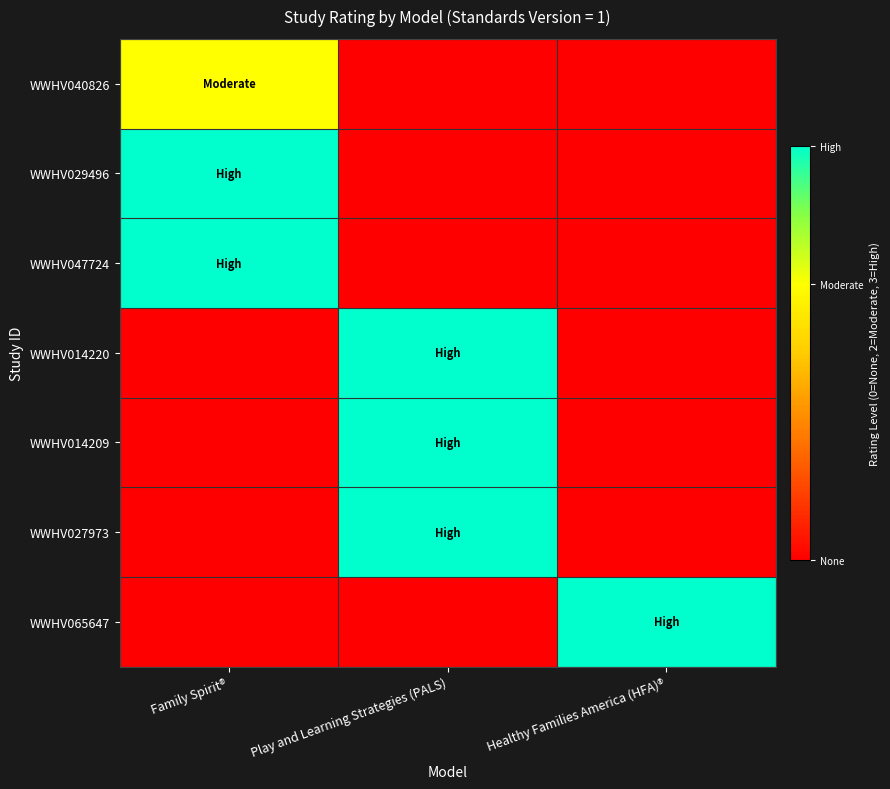

List the series in order of their peak value, lowest first.

WWHV040826, WWHV029496, WWHV047724, WWHV014220, WWHV014209, WWHV027973, WWHV065647